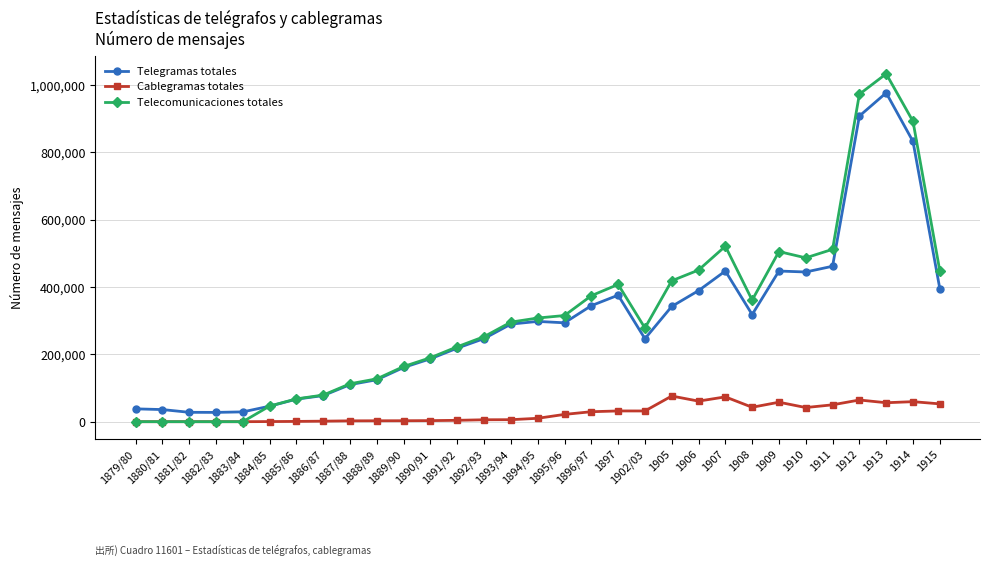

How many data points in Cablegramas totales are less than 10065?

15